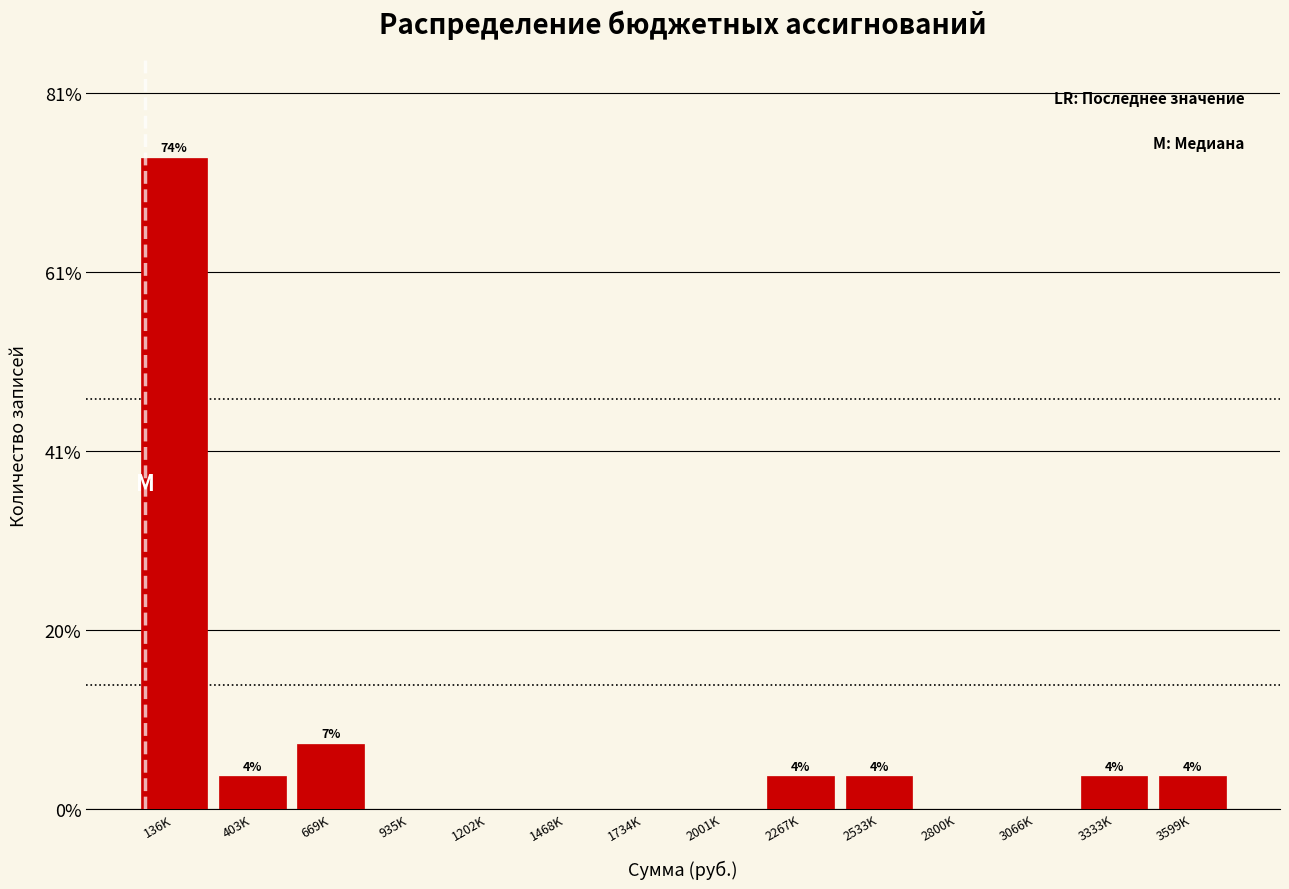

Are the bars horizontal?

No